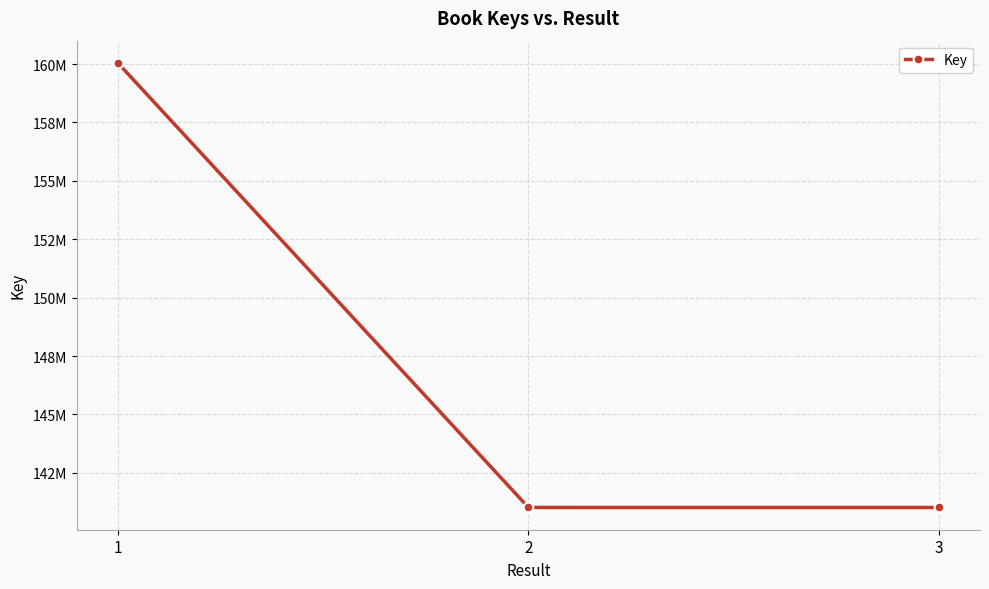

Does the chart have visible grid lines?

Yes